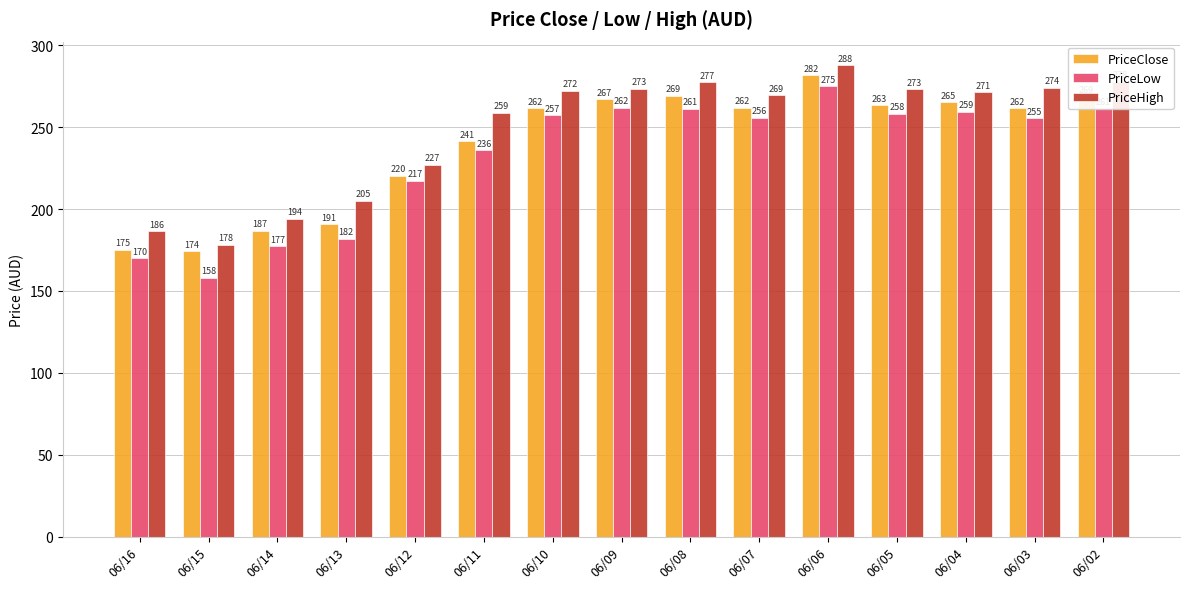

Which series has the largest range (max minus min)?

PriceLow